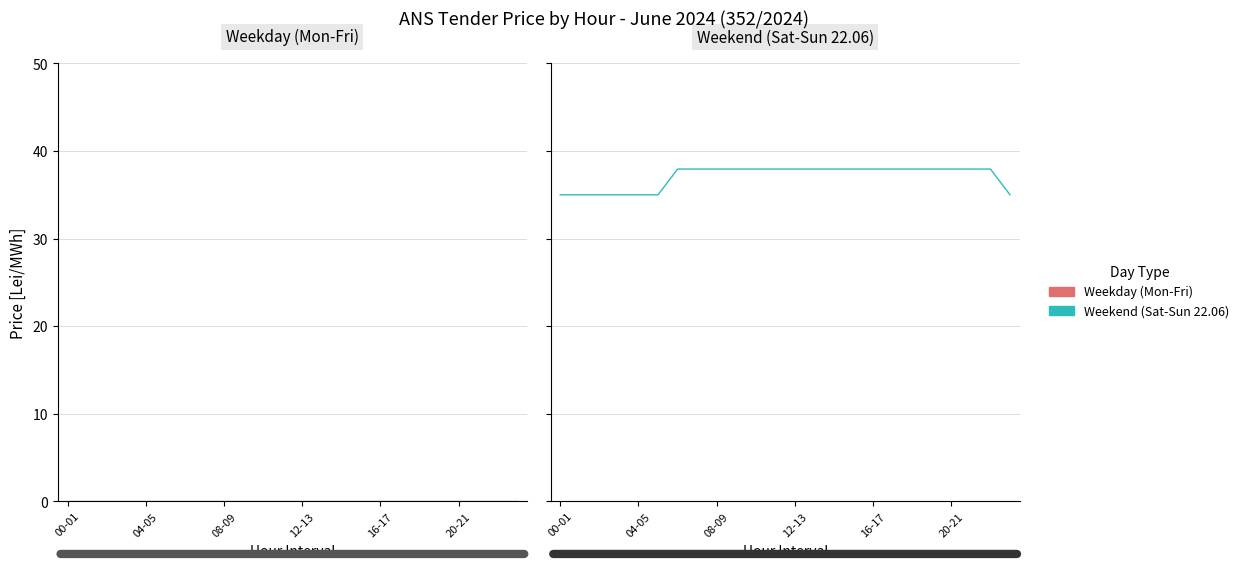

What is the label of the 9th point from the left?

08-09